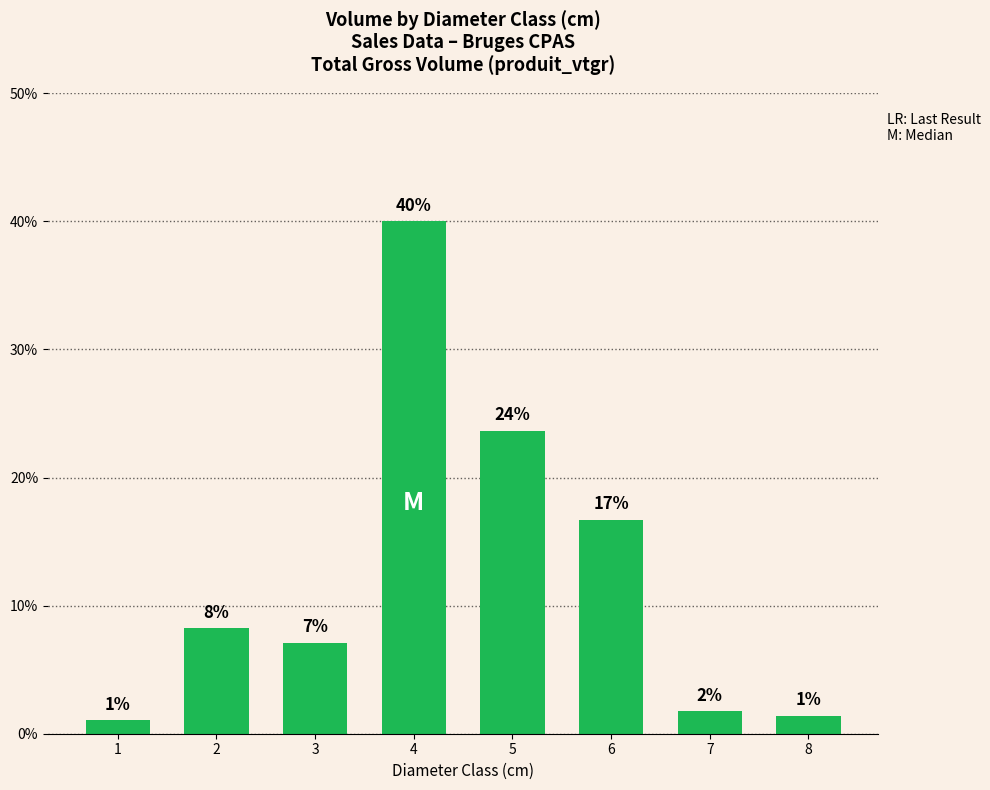

Are the bars horizontal?

No